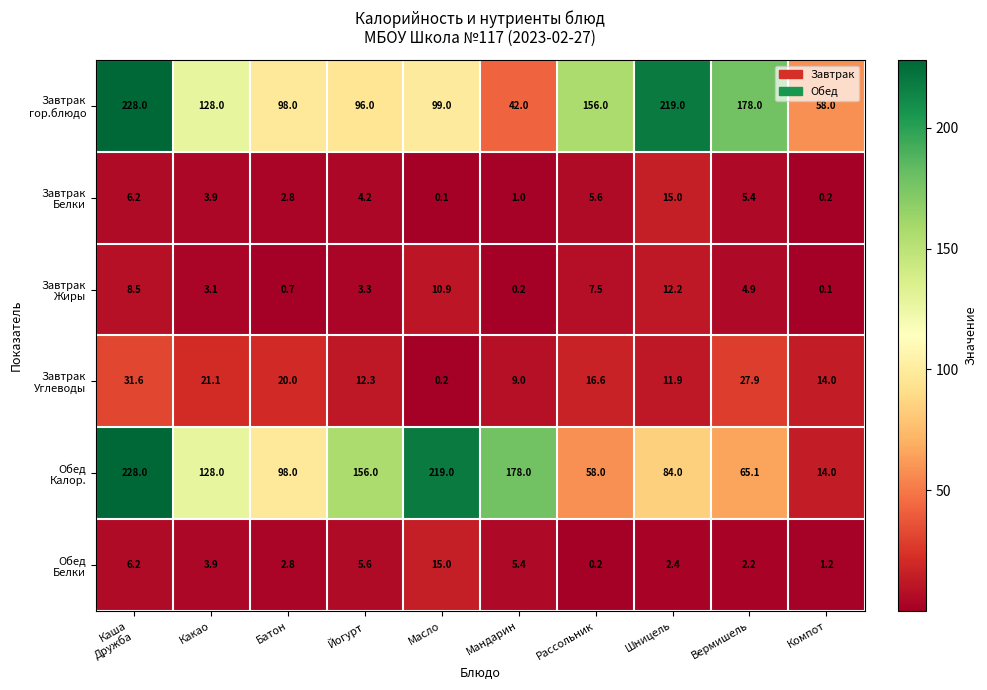

What is the difference between the highest and lowest values at Йогурт?

152.7